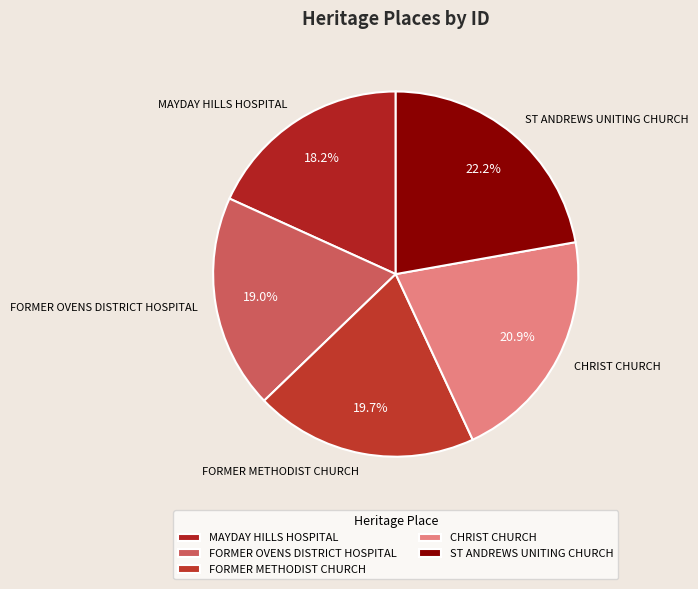

What is the ratio of the value at FORMER METHODIST CHURCH to the value at CHRIST CHURCH?

0.9